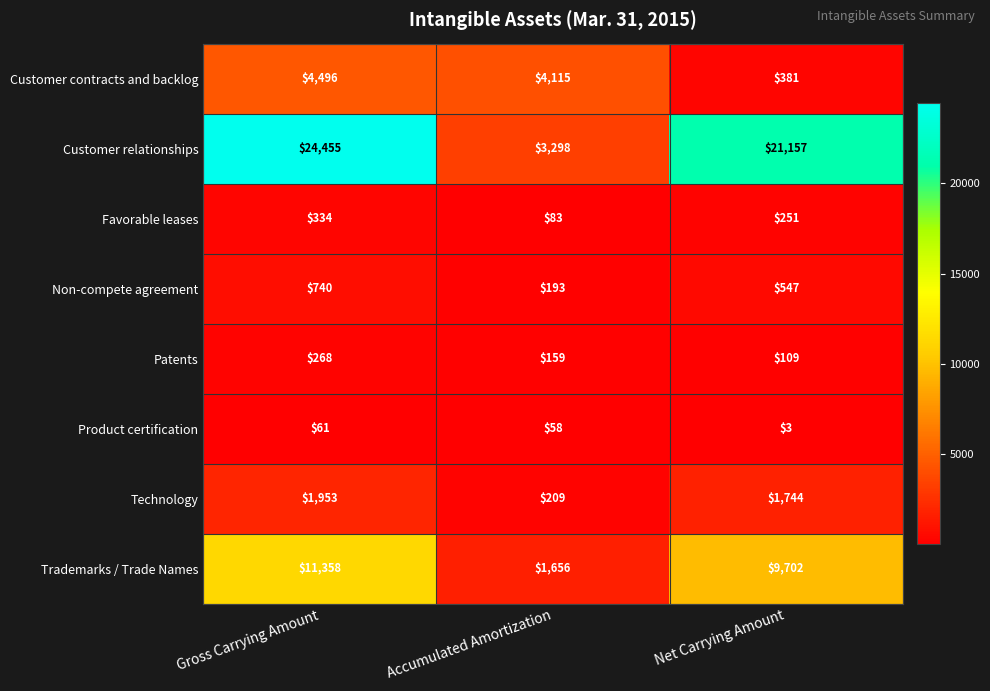

Reading right to left, what are all the values shown in this chart?

Customer contracts and backlog: Net Carrying Amount=381	Accumulated Amortization=4115	Gross Carrying Amount=4496
Customer relationships: Net Carrying Amount=21157	Accumulated Amortization=3298	Gross Carrying Amount=24455
Favorable leases: Net Carrying Amount=251	Accumulated Amortization=83	Gross Carrying Amount=334
Non-compete agreement: Net Carrying Amount=547	Accumulated Amortization=193	Gross Carrying Amount=740
Patents: Net Carrying Amount=109	Accumulated Amortization=159	Gross Carrying Amount=268
Product certification: Net Carrying Amount=3	Accumulated Amortization=58	Gross Carrying Amount=61
Technology: Net Carrying Amount=1744	Accumulated Amortization=209	Gross Carrying Amount=1953
Trademarks / Trade Names: Net Carrying Amount=9702	Accumulated Amortization=1656	Gross Carrying Amount=11358